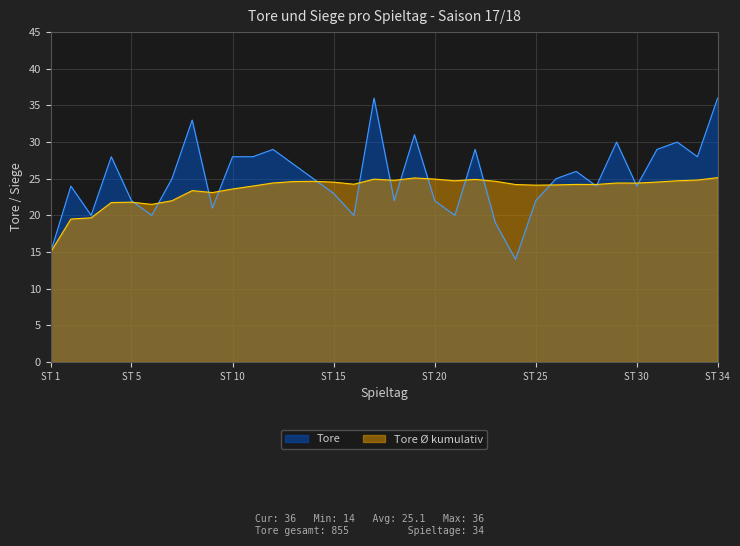

Is it true that the value at 27 is 26?

True